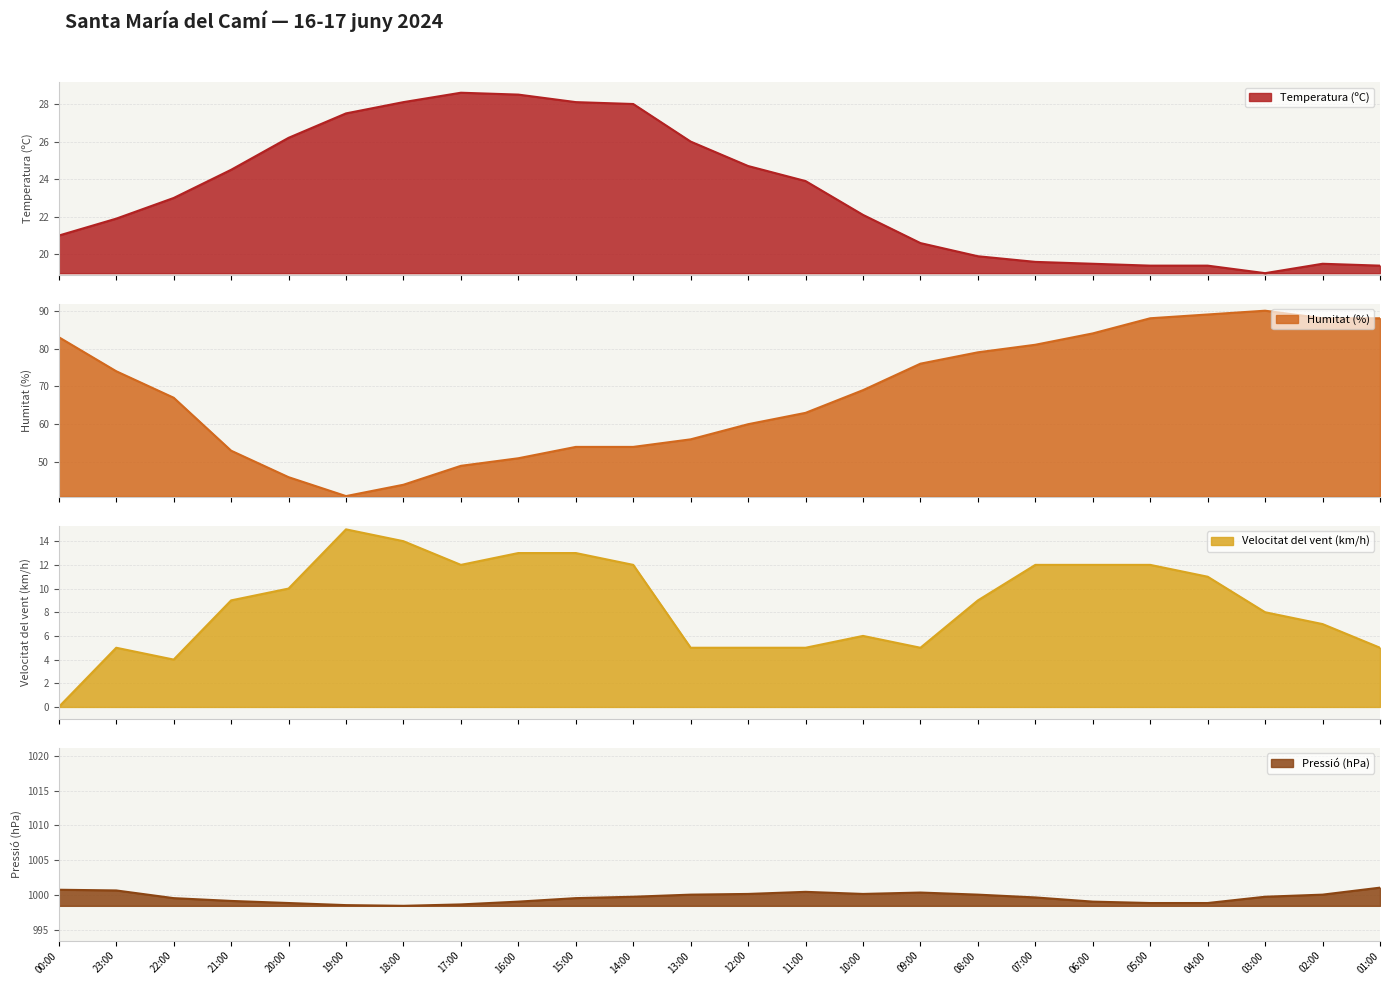

The Velocitat del vent (km/h) series shows 1.2 at 01:00. True or false?

False